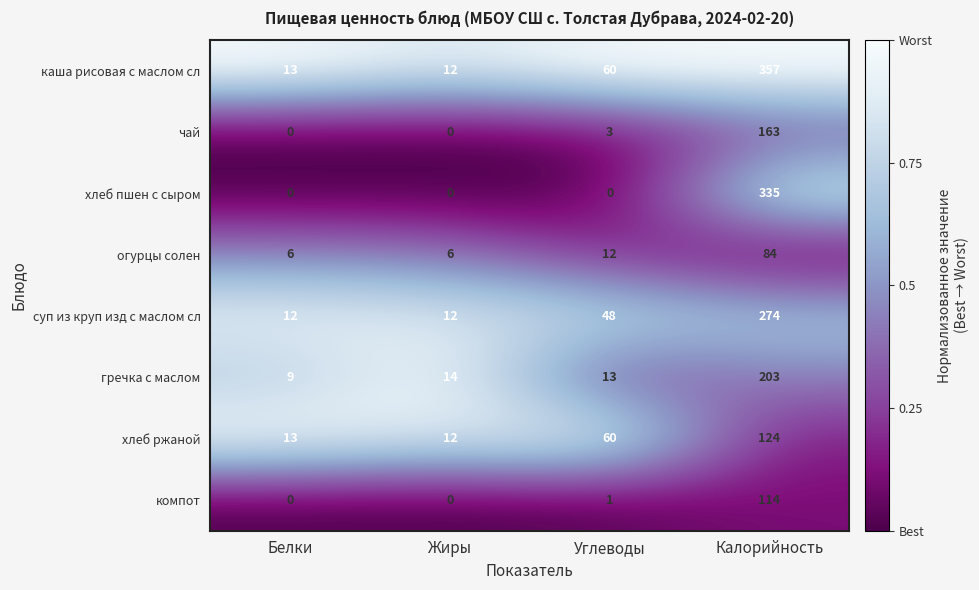

Is it true that суп из круп изд с маслом сл equals 274 at Калорийность?

True